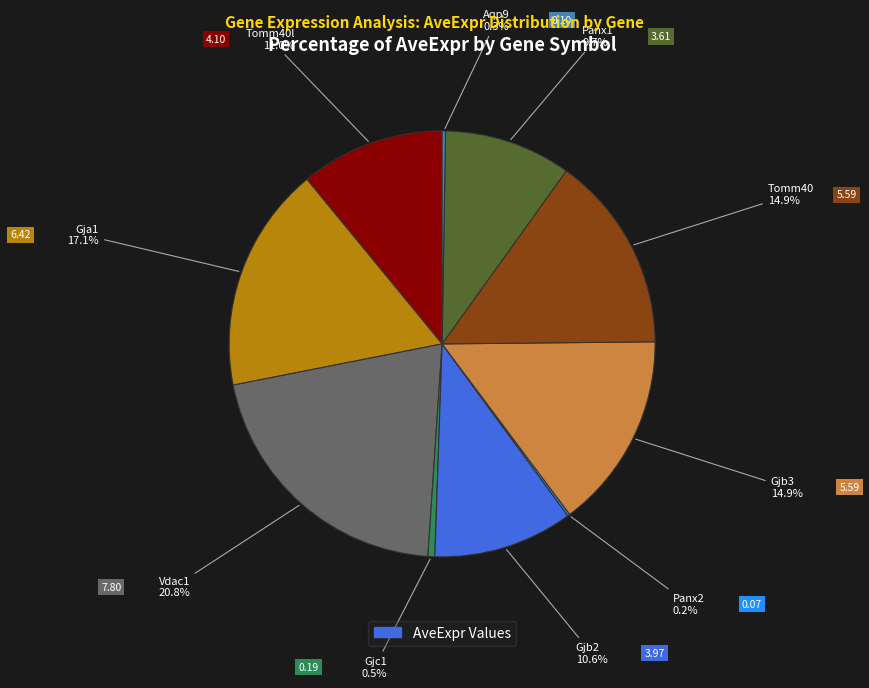

Is there a majority slice in this chart?

No